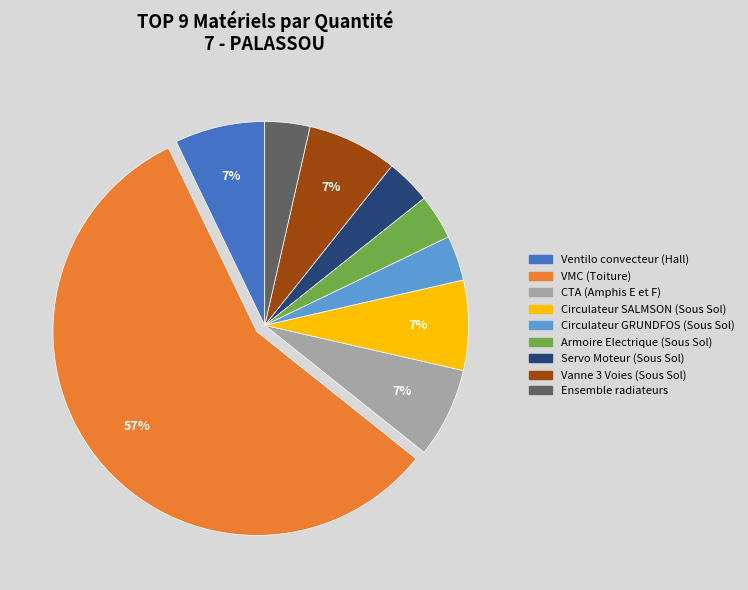

Between Vanne 3 Voies (Sous Sol) and VMC (Toiture), which is larger?

VMC (Toiture)